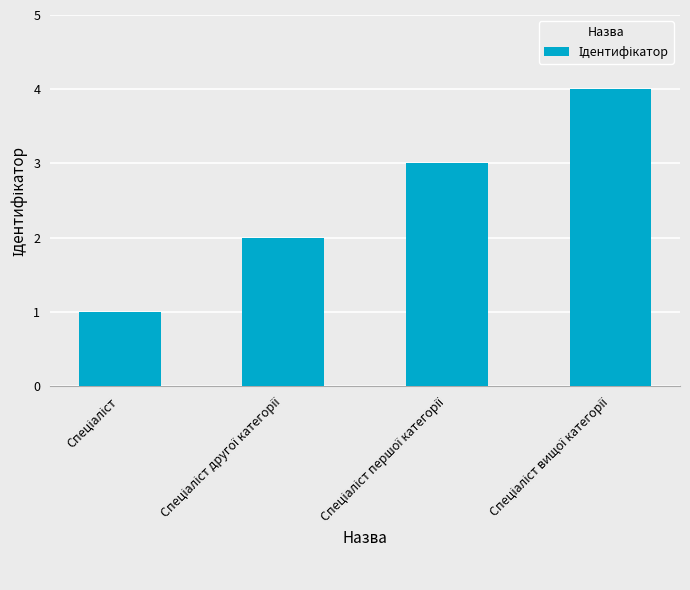

Count the number of data series in this chart.

1